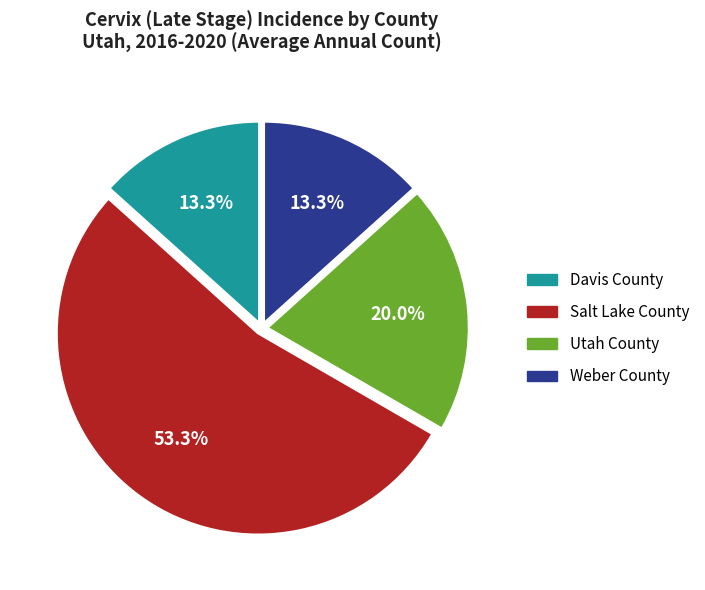

What is the largest slice in the pie chart?

Salt Lake County